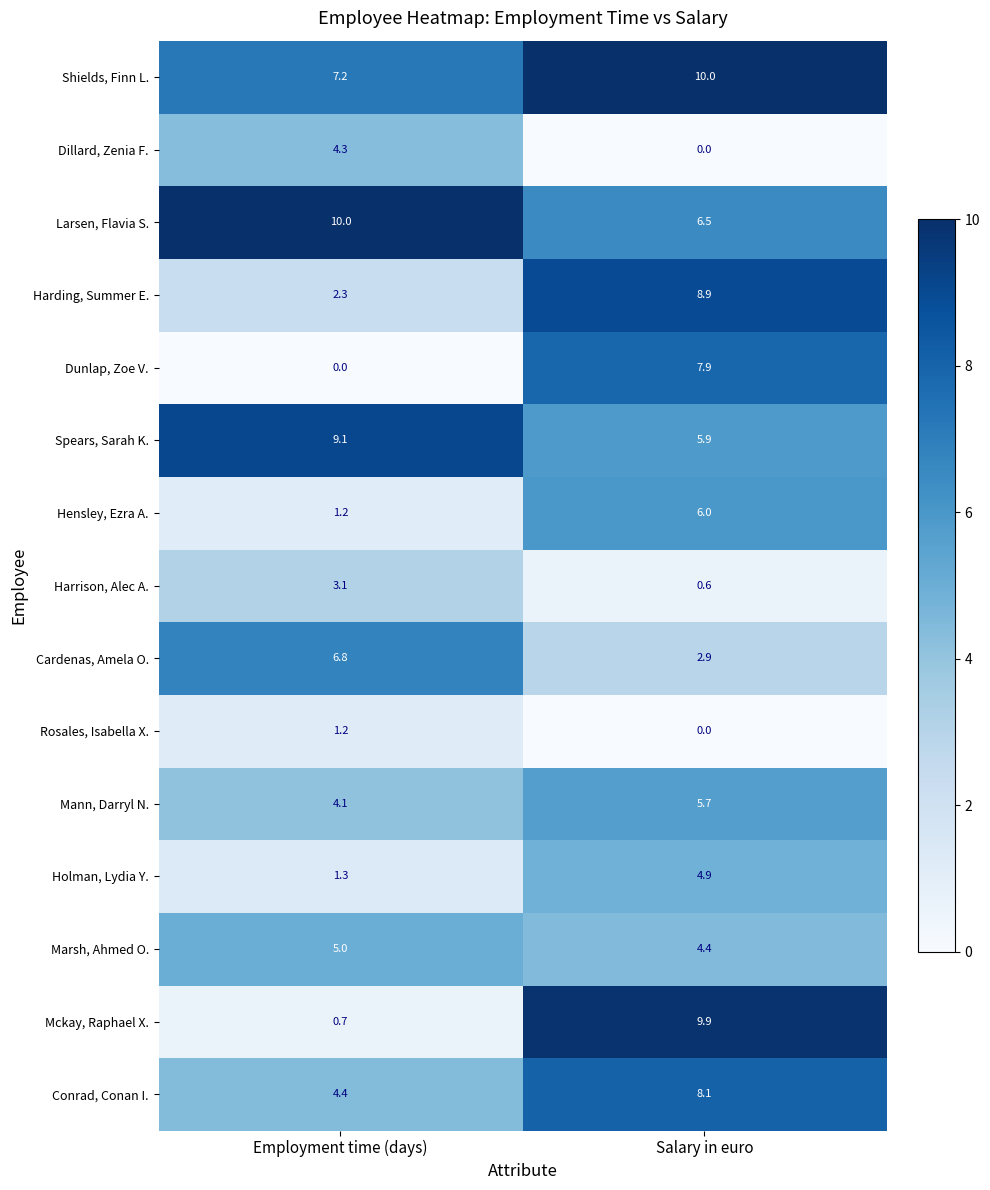

How many positive values does the Dillard, Zenia F. series have?

1